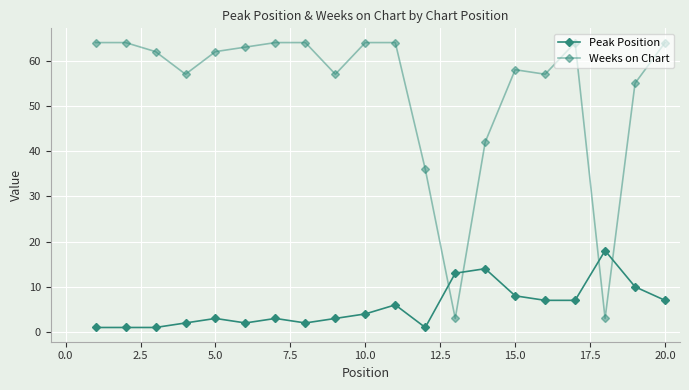

Count the number of categories in the chart.

20